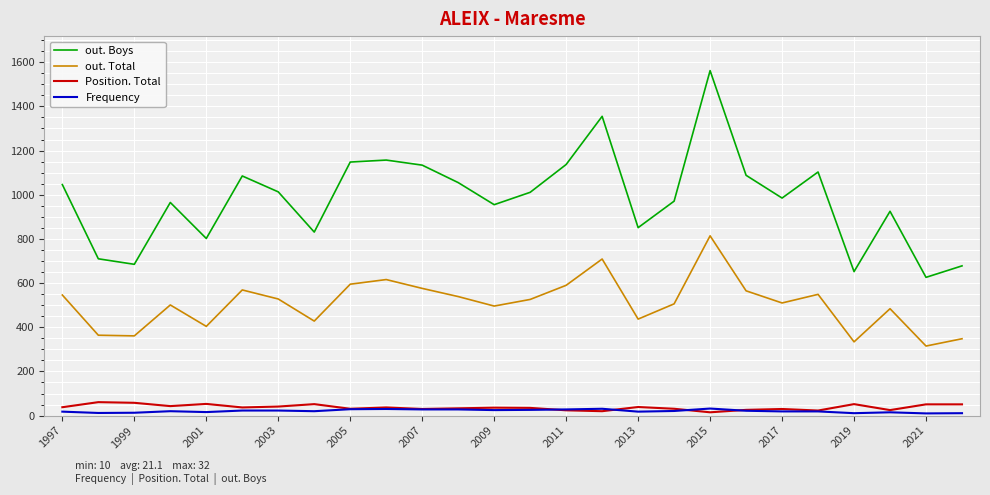

What are all the series names shown in the legend?

out. Boys, out. Total, Position. Total, Frequency